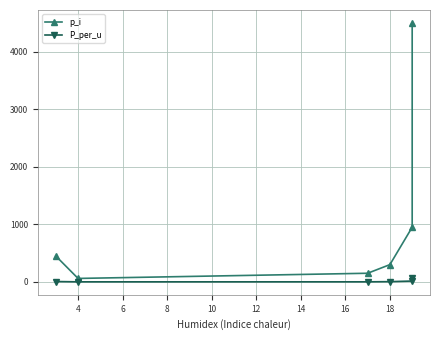

What value does the p_i series have at 6?

150.0